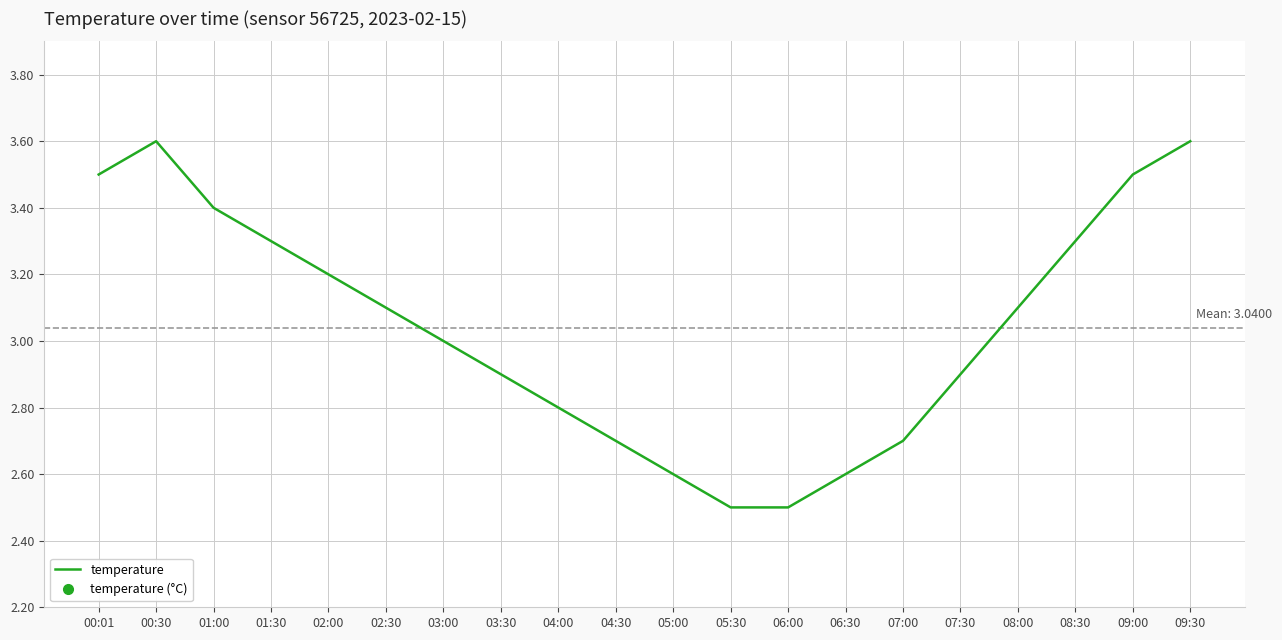

What is the greatest value displayed?

3.6